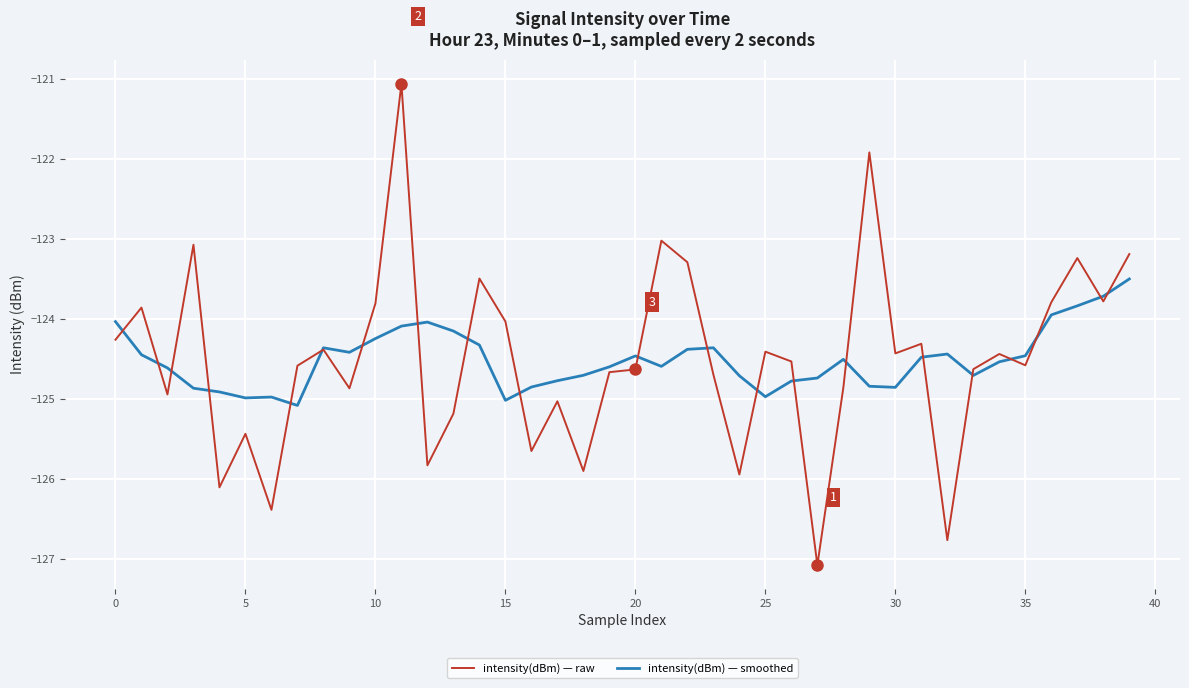

List the series in order of their peak value, lowest first.

intensity(dBm) — smoothed, intensity(dBm) — raw